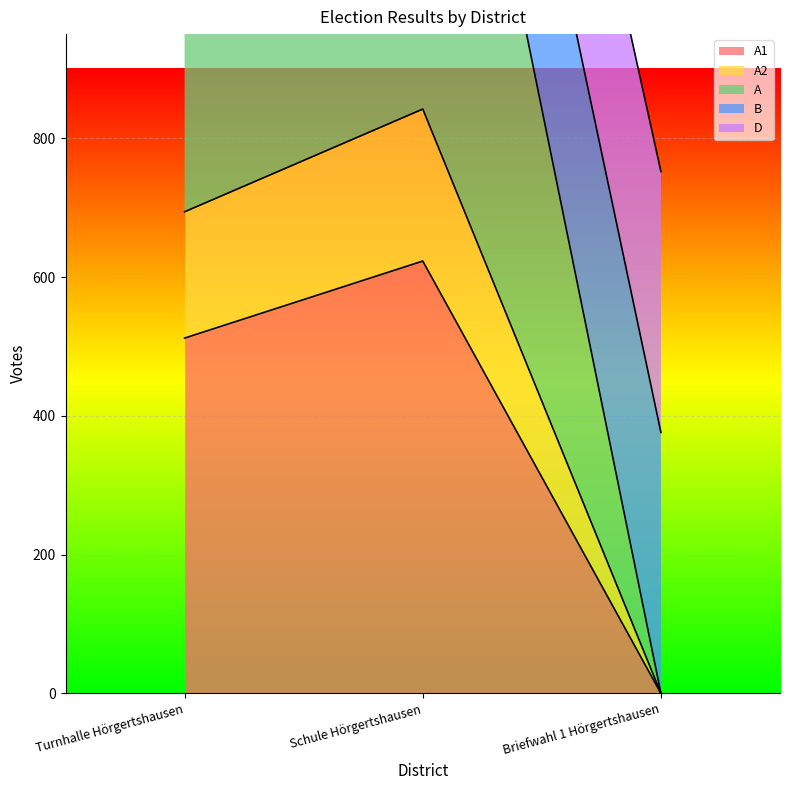

Where is A1 nearest to the value 311?

Turnhalle Hörgertshausen